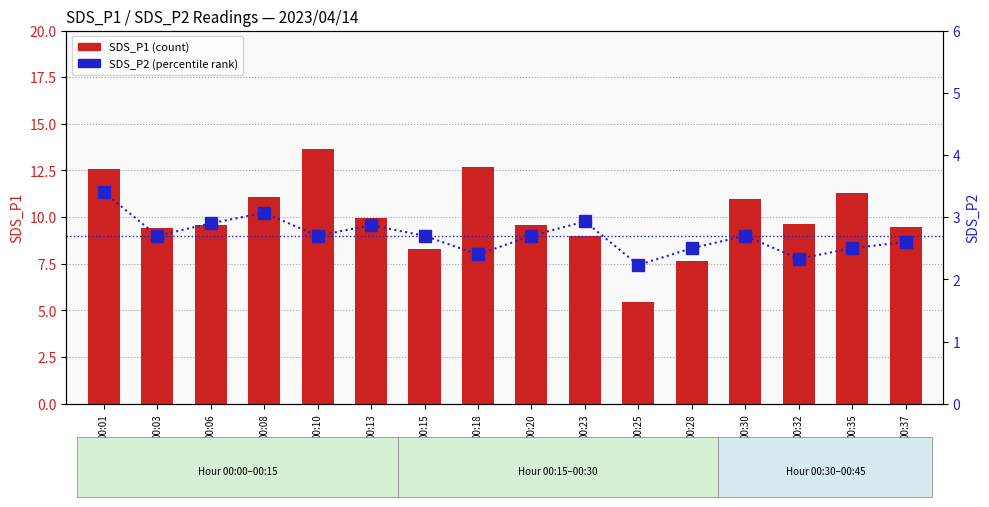

What is the difference between the maximum and minimum values in the SDS_P2 series?

1.2